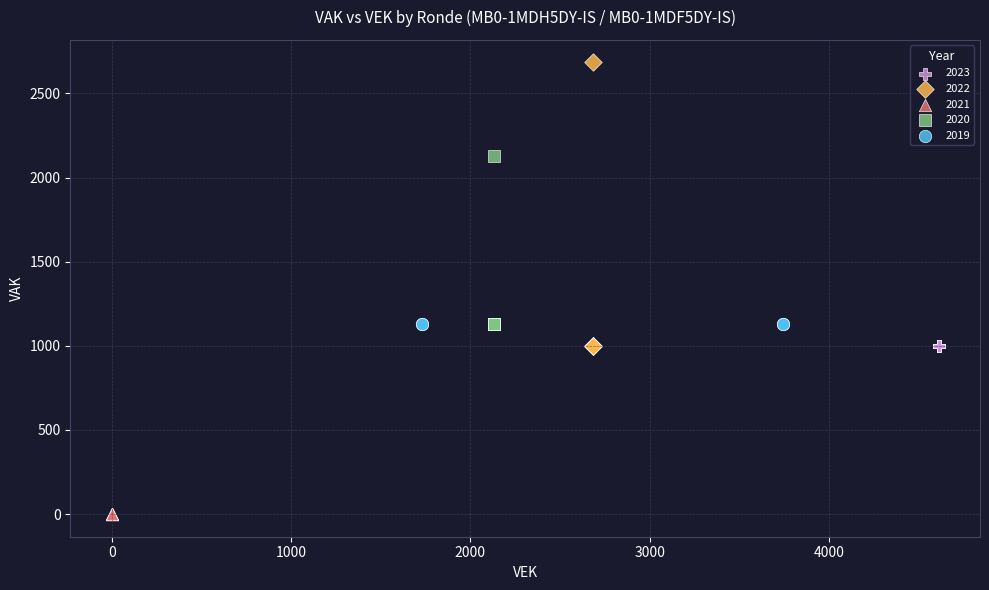

Which series contains the lowest Y value?

2021